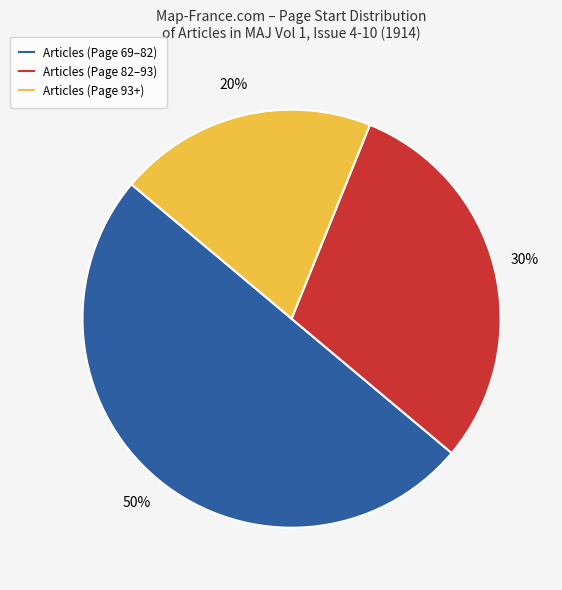

To the nearest percent, what is the average slice percentage?

33%